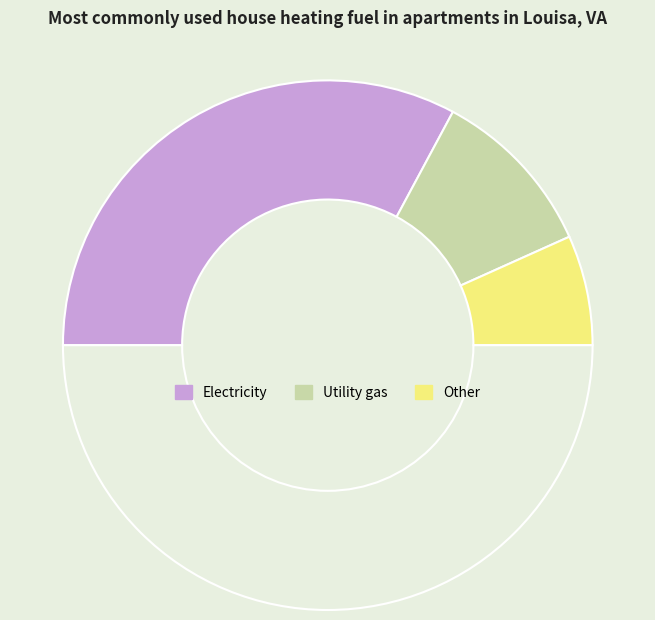

Count the number of slices in the pie.

4